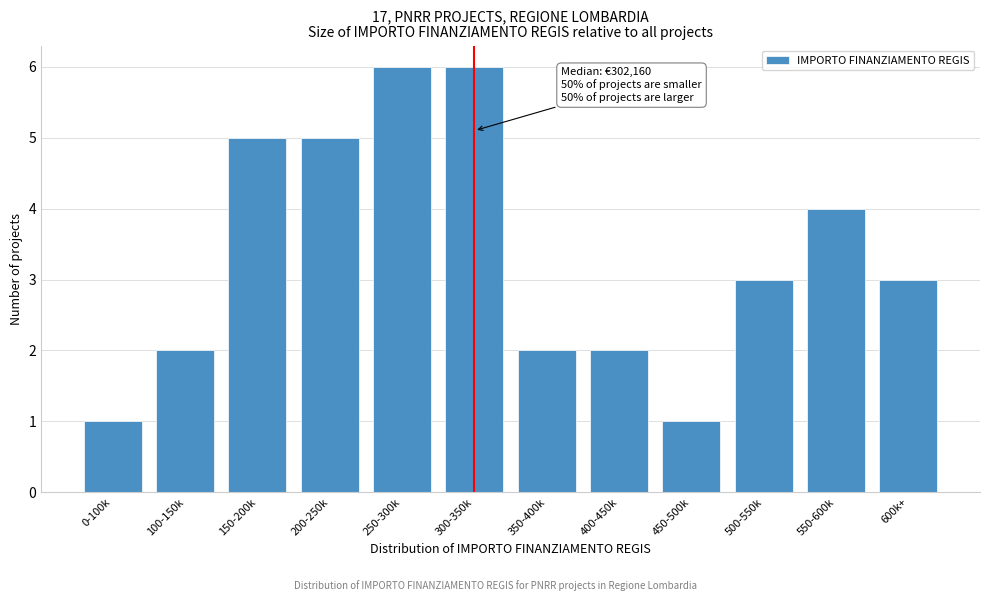

Reading right to left, extract all data points from this chart.

3	4	3	1	2	2	6	6	5	5	2	1